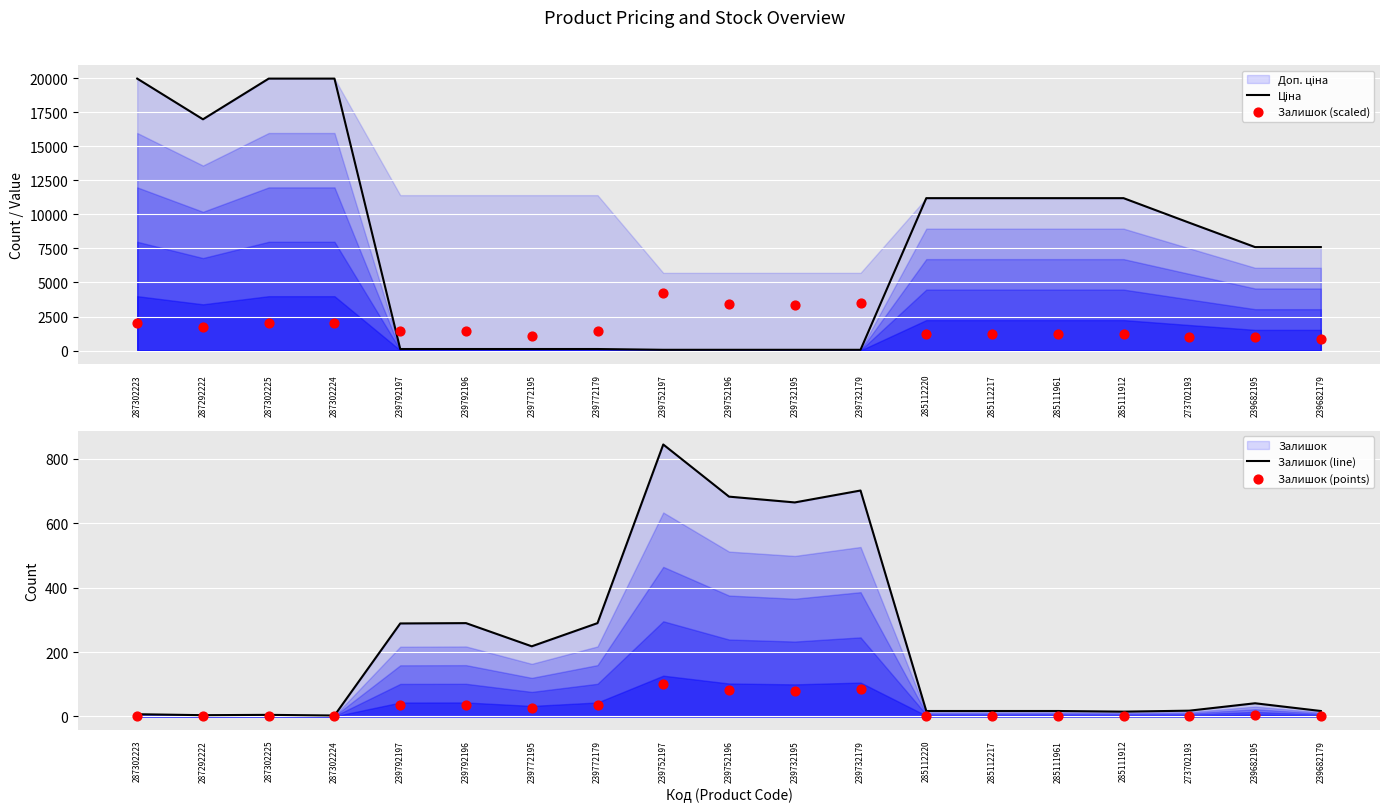

At how many categories does at least one series exceed 2529?

15